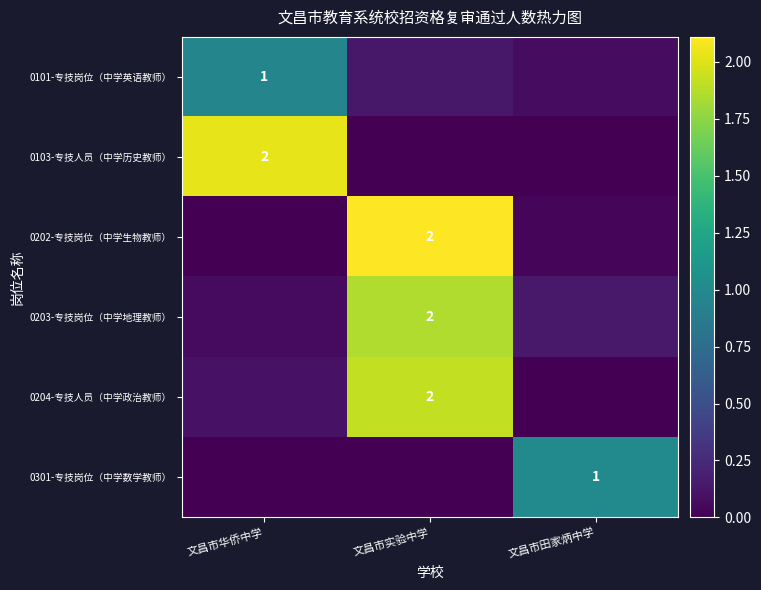

Is the value of 0103-专技人员（中学历史教师） at 文昌市田家炳中学 greater than the value of 0301-专技岗位（中学数学教师） at 文昌市华侨中学?

No